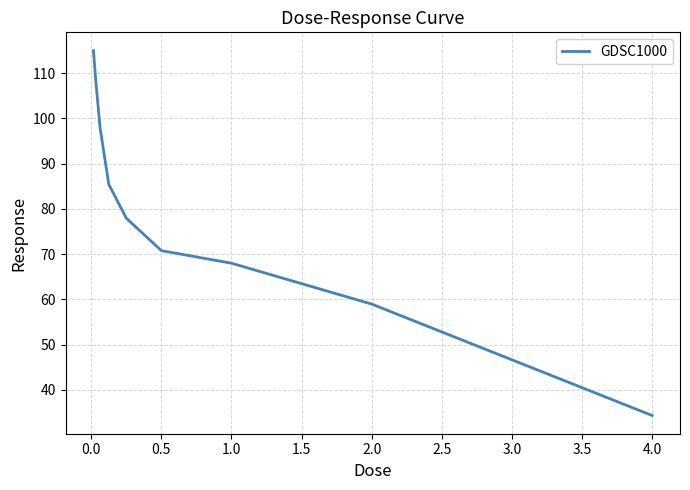

What is the difference between the maximum and minimum values?

80.6